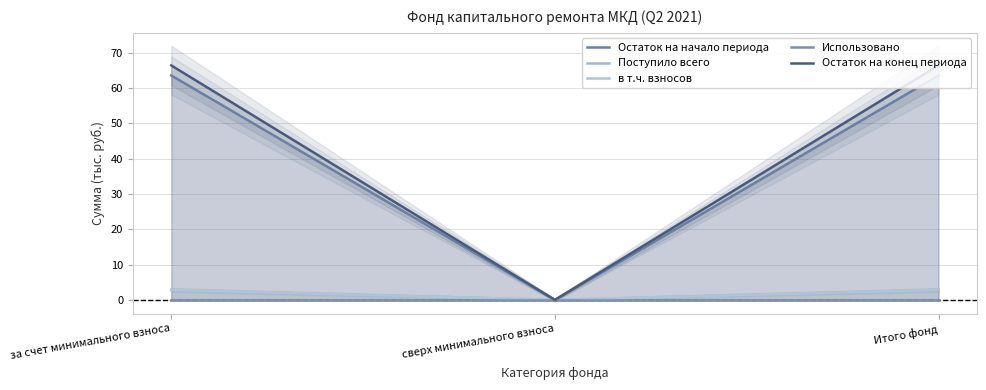

What position from the left is Итого фонд?

3